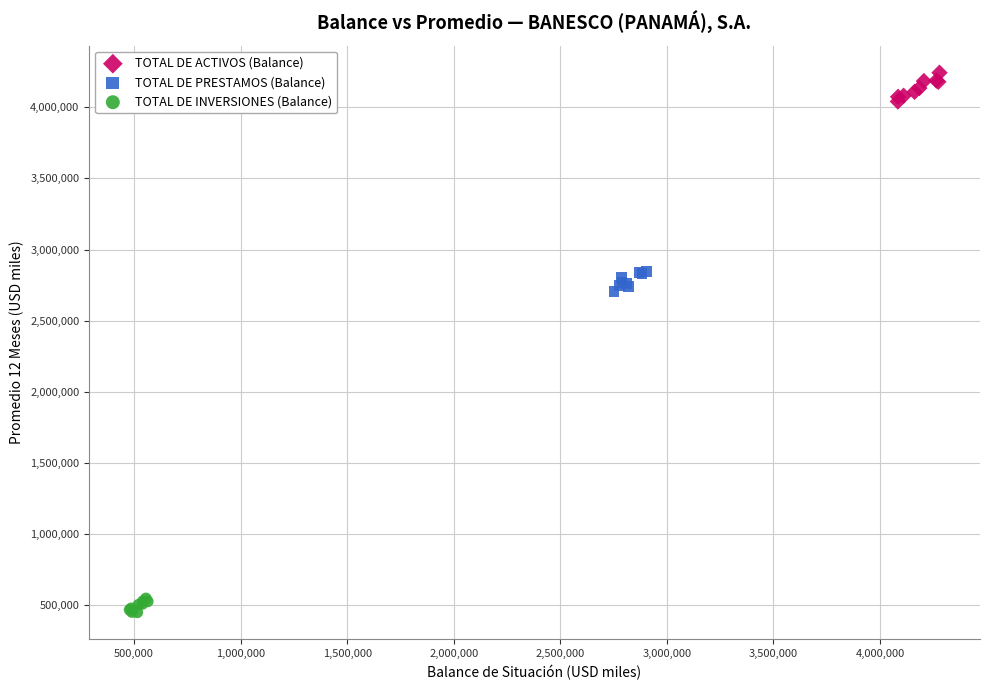

Which series reaches the maximum Y coordinate?

TOTAL DE ACTIVOS (Balance)